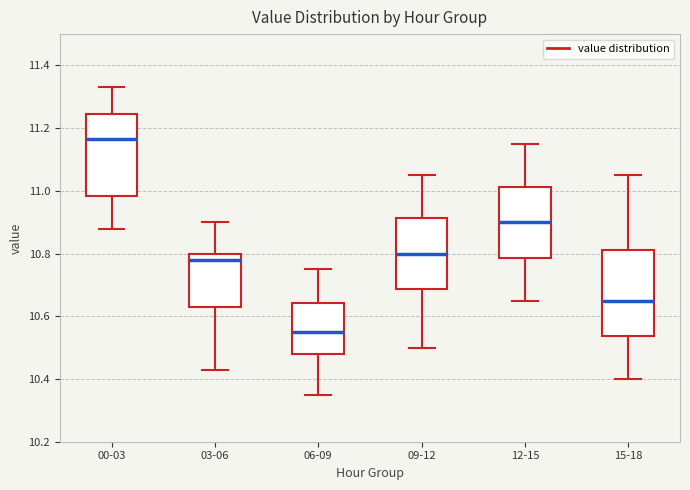

Where does the lower whisker of the box for 15-18 end on the y-axis? The values are not printed on the chart, so give them approximately, as read against the axis.

10.40